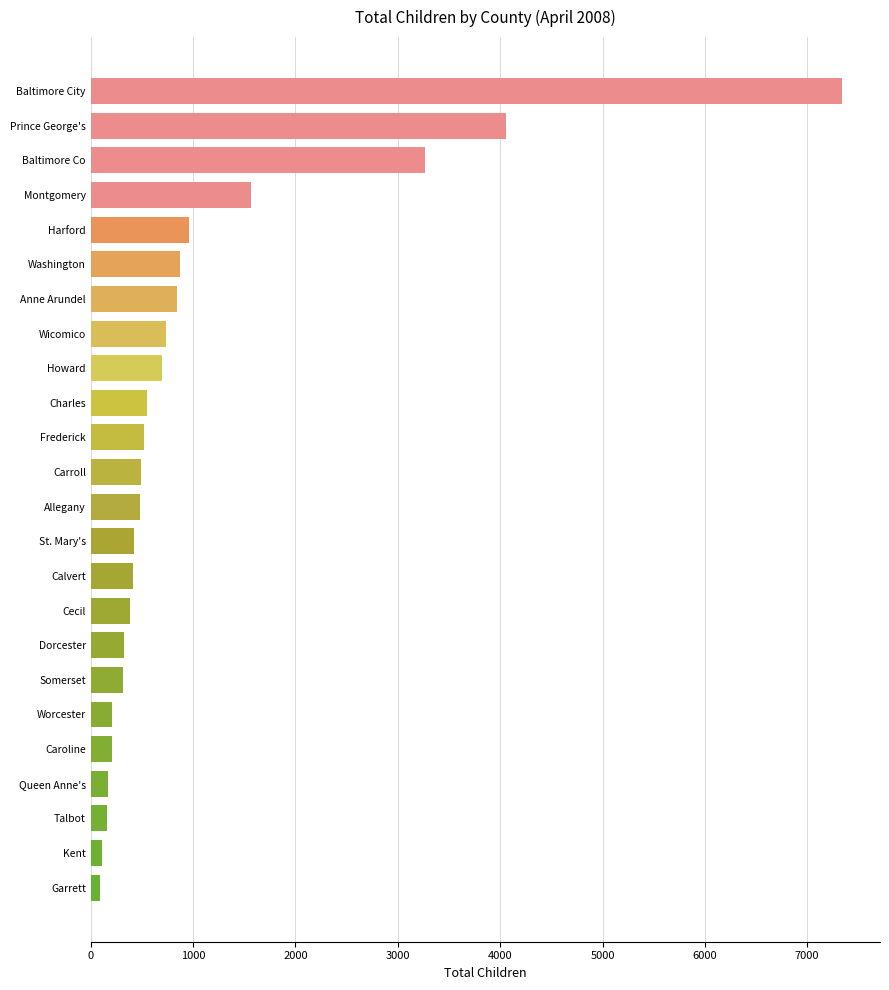

What is the maximum value shown in the chart?

7344